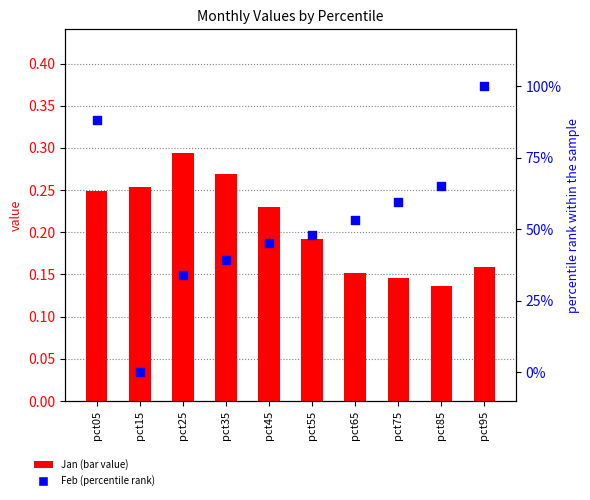

What are all the series names shown in the legend?

Jan (bar value), Feb (percentile rank)